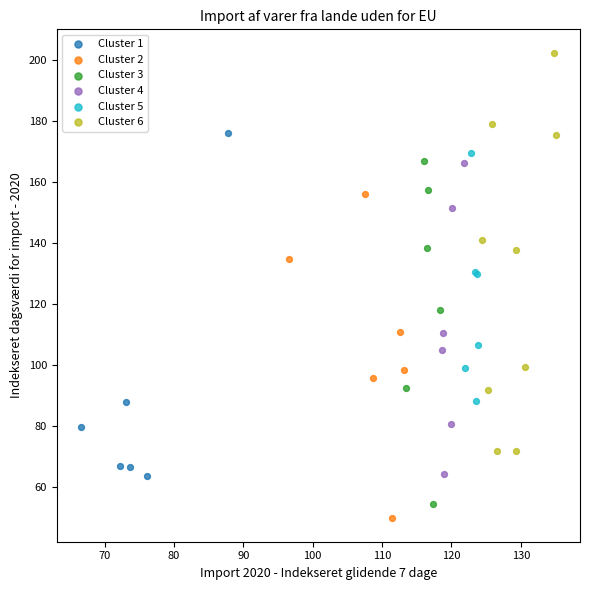

Which series has the largest Y range (max minus min)?

Cluster 6